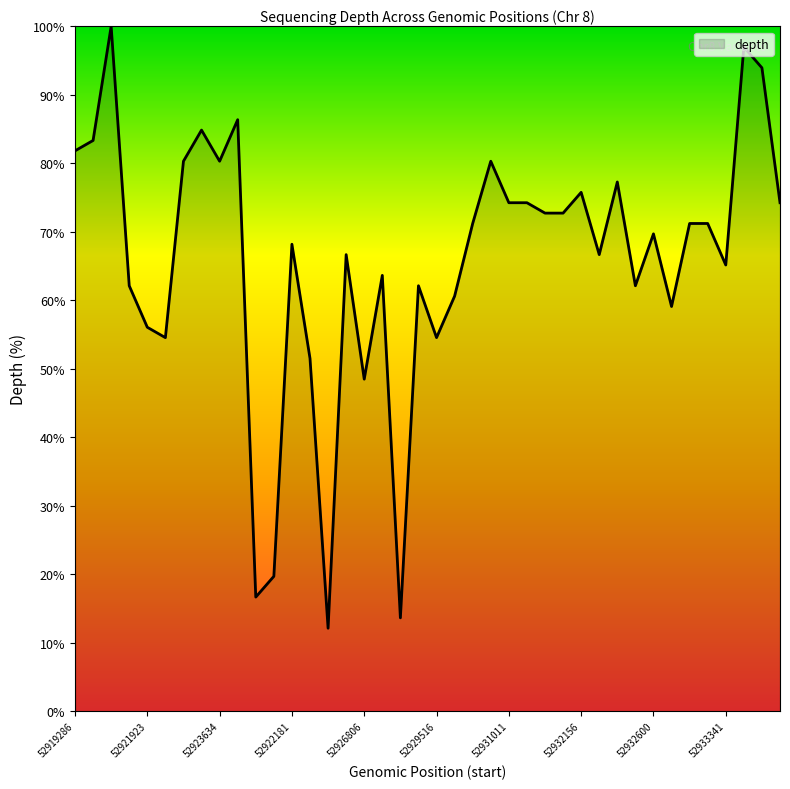

What is the difference between the maximum and minimum values?

87.9